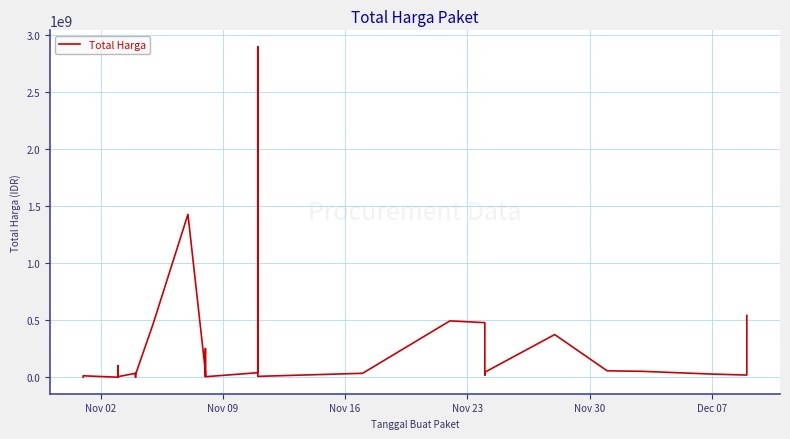

How many interior local peaks (higher than both neighbors) does the data have?

10